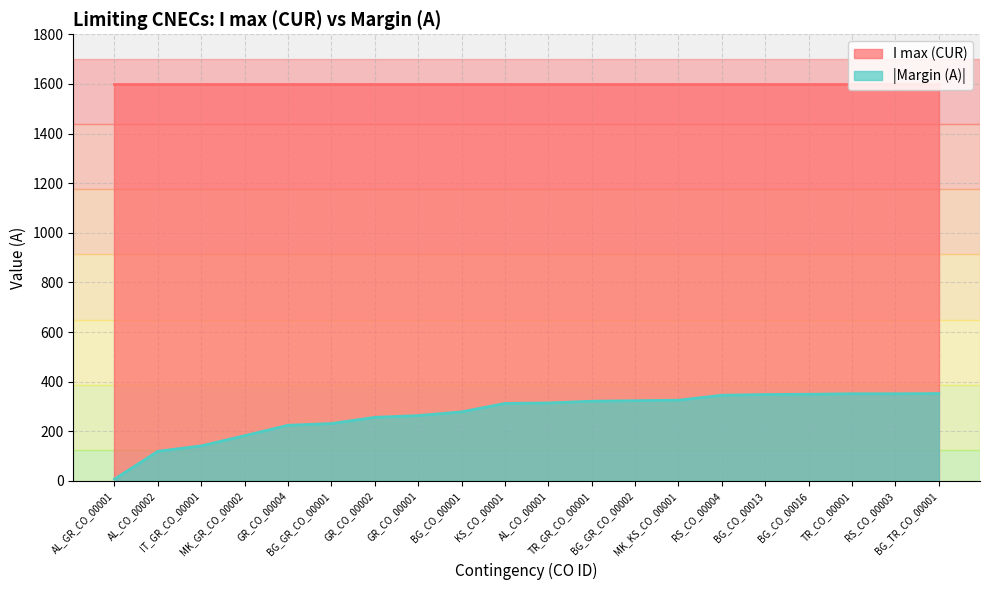

Reading left to right, what are all the values shown in this chart?

AL_GR_CO_00001=7	AL_CO_00002=119	IT_GR_CO_00001=141	MK_GR_CO_00002=182	GR_CO_00004=224	BG_GR_CO_00001=231	GR_CO_00002=256	GR_CO_00001=263	BG_CO_00001=278	KS_CO_00001=312	AL_CO_00001=314	TR_GR_CO_00001=321	BG_GR_CO_00002=323	MK_KS_CO_00001=325	RS_CO_00004=345	BG_CO_00013=348	BG_CO_00016=349	TR_CO_00001=351	RS_CO_00003=351	BG_TR_CO_00001=352